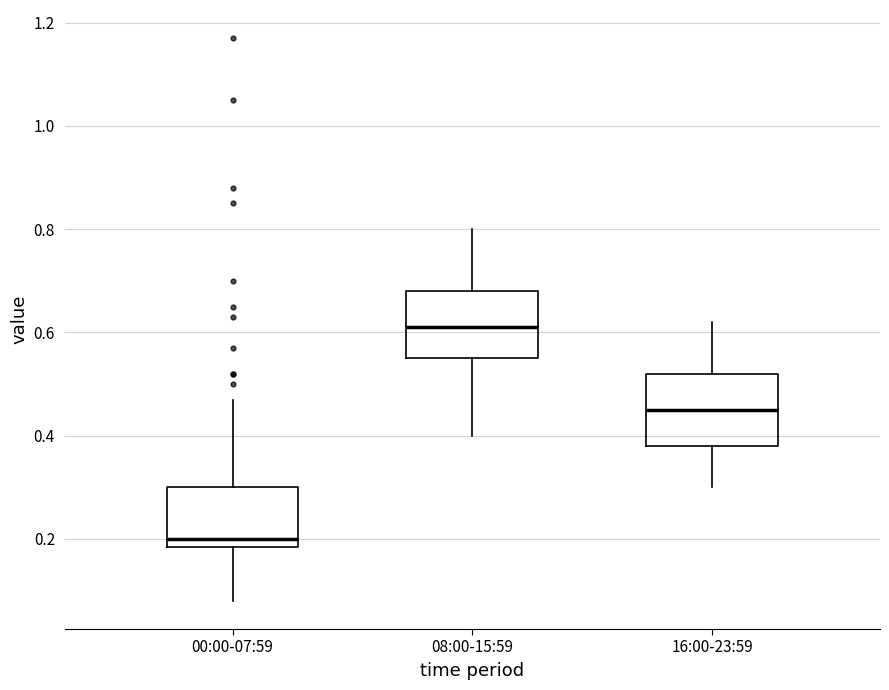

Where does the median line of the box for 16:00-23:59 sit on the y-axis? The values are not printed on the chart, so give them approximately, as read against the axis.

0.46